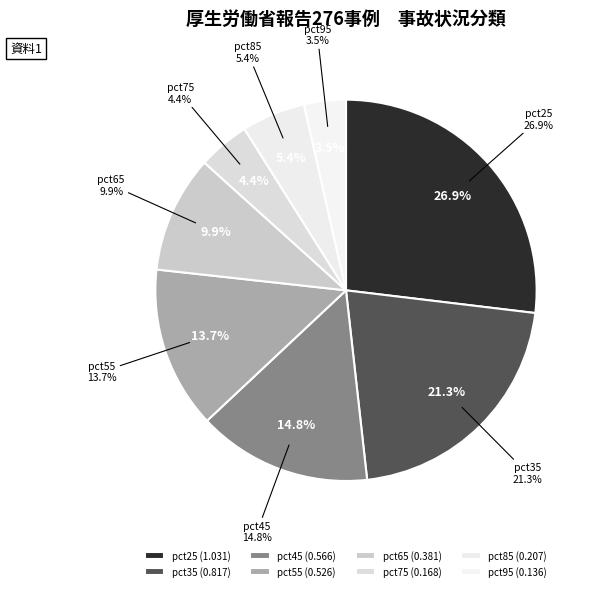

What is the change in value from pct45 to pct75?

-0.4